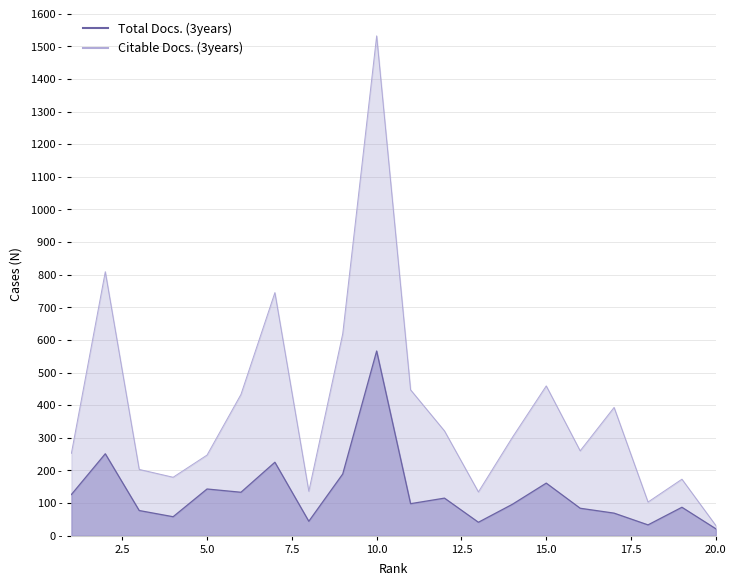

What is the total value across all series at 9?

808